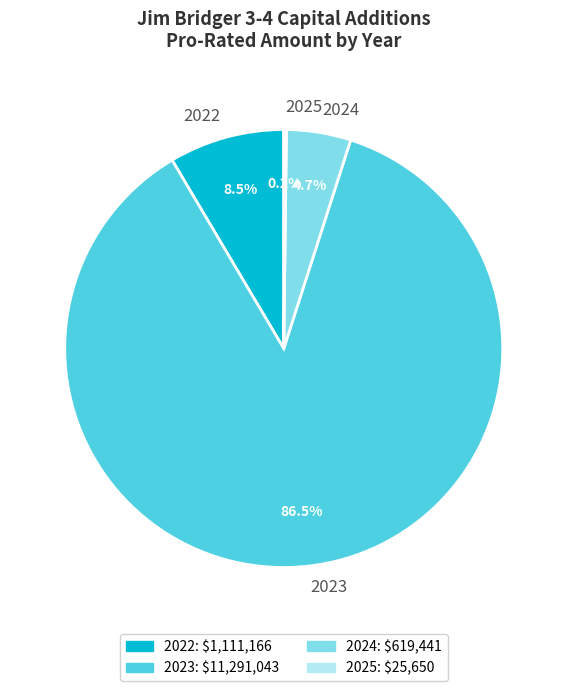

To the nearest percent, what is the difference between the 2022 and 2023 slice percentages?

78%